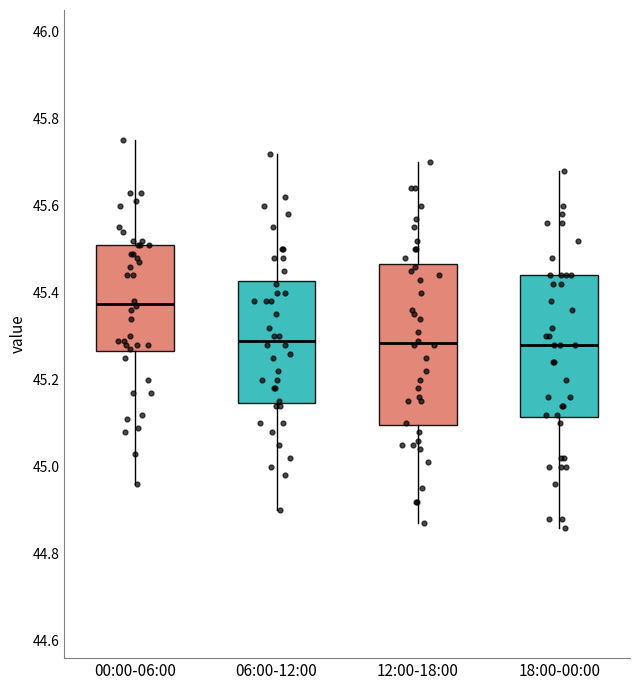

Comparing the boxes themselves (not the whiskers), which one is the tallest?

12:00-18:00